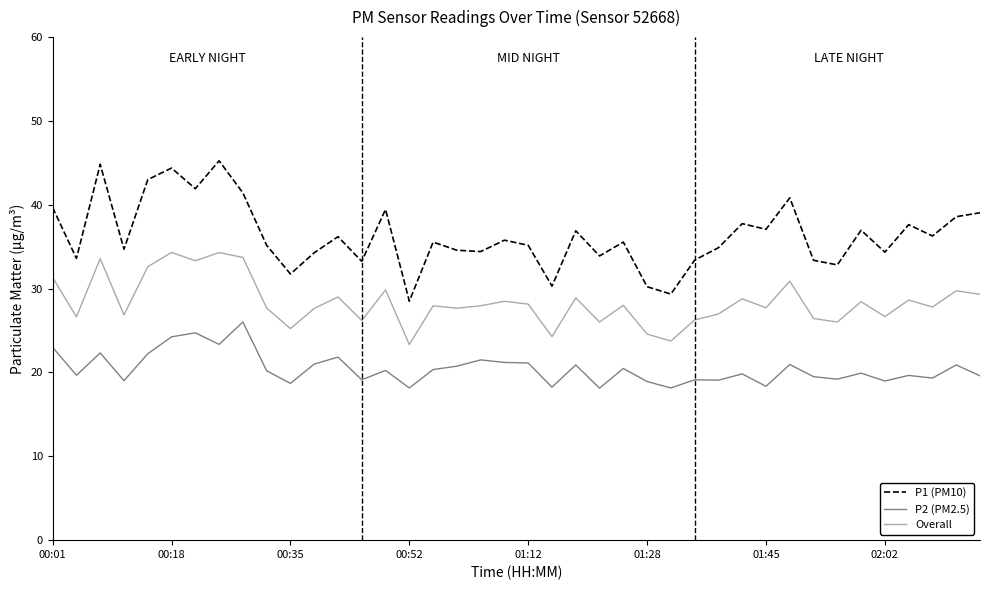

Does the chart display data point markers on the line(s)?

No